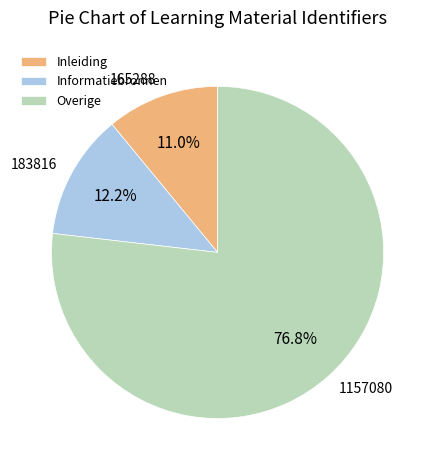

How many segments does this pie chart have?

3